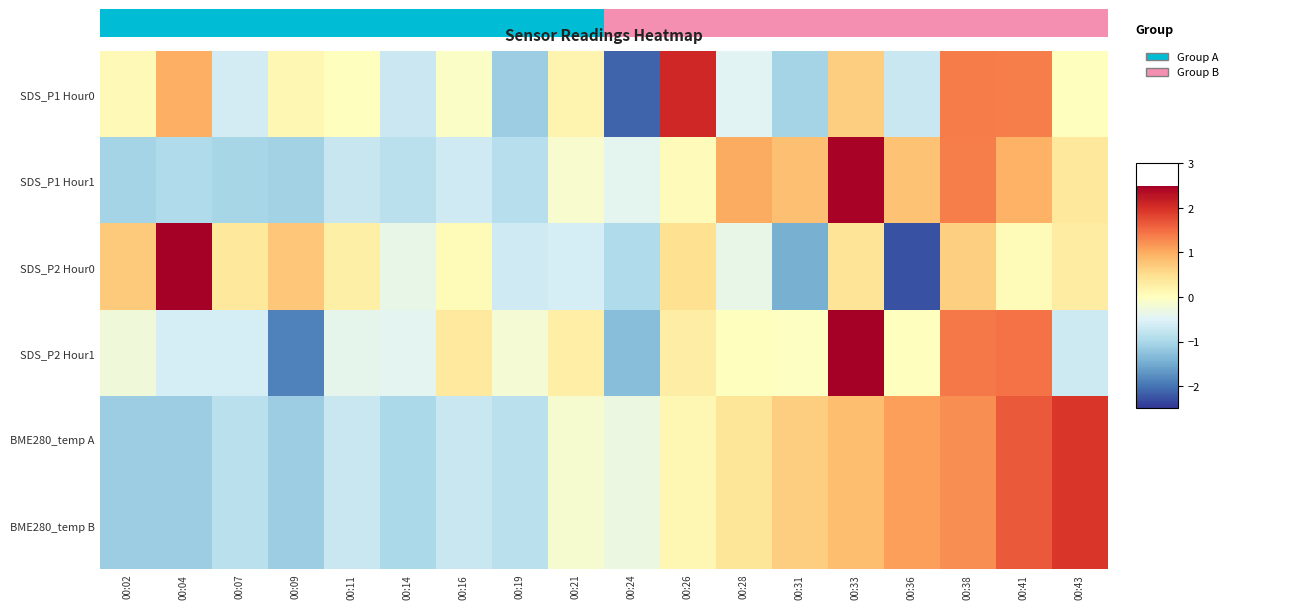

What is the smallest value displayed?

-2.3